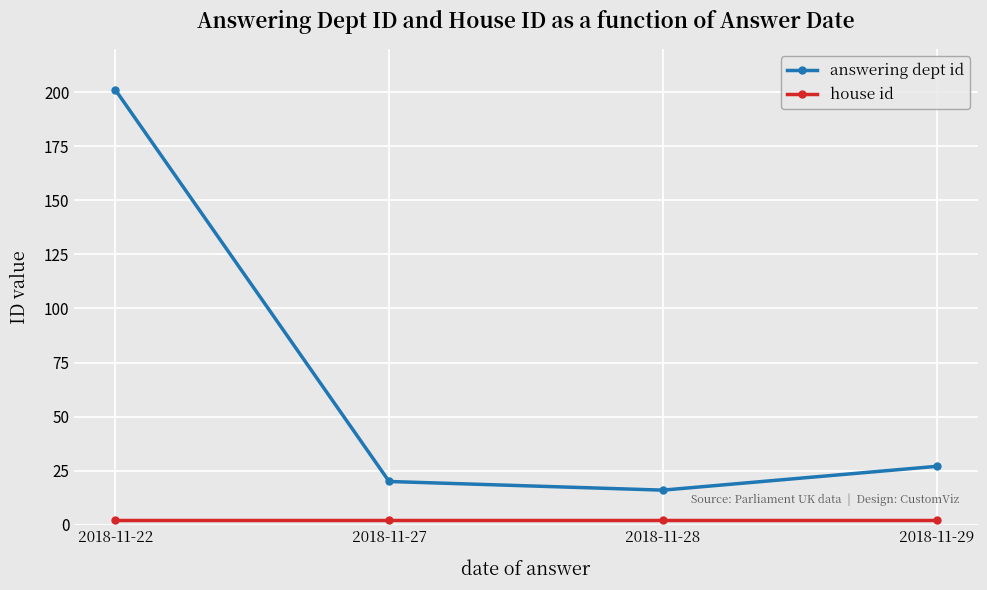

At how many categories does at least one series exceed 34?

1